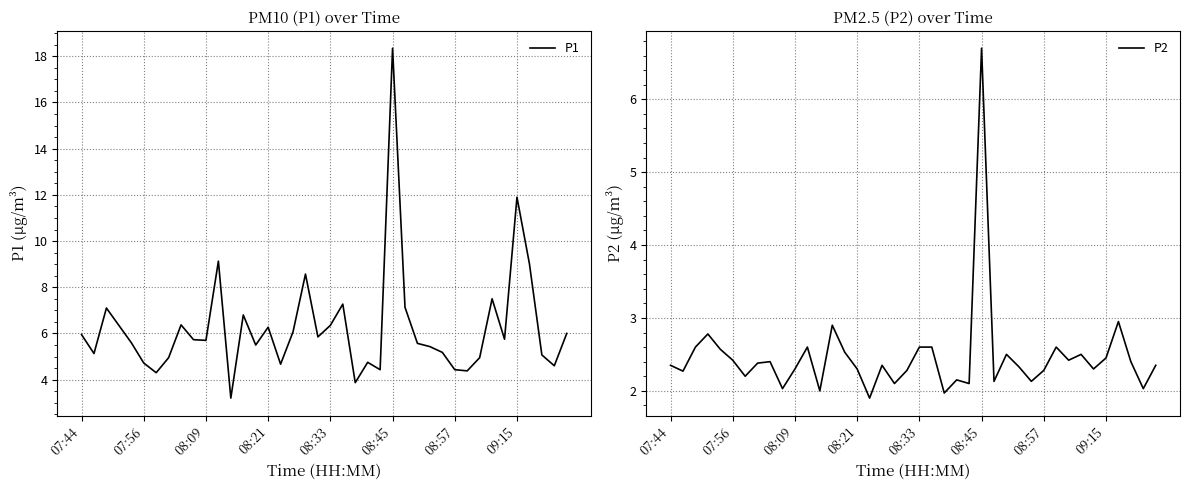

Is it true that P1 equals 6.3 at 08:33?

True